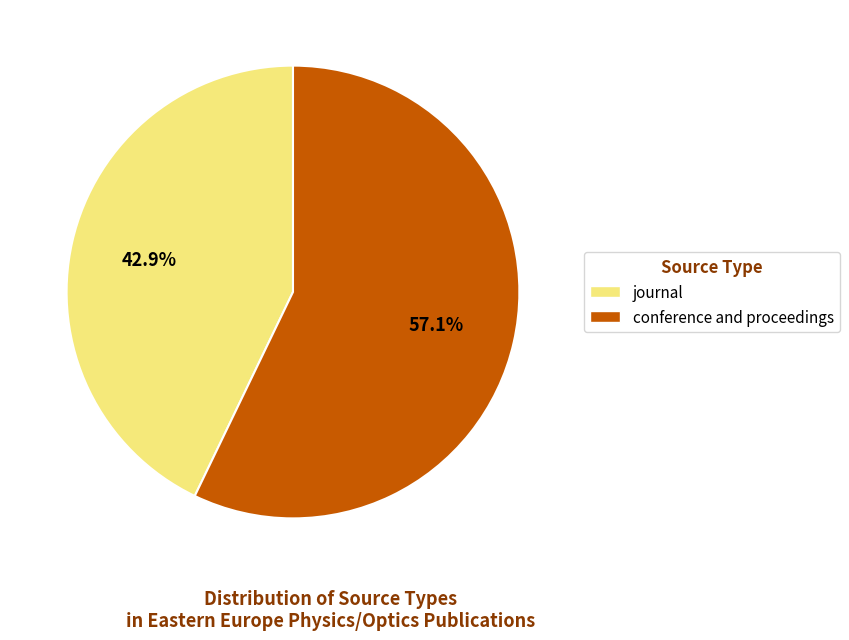

Approximately how many times larger is the value at conference and proceedings compared to journal?

1.3